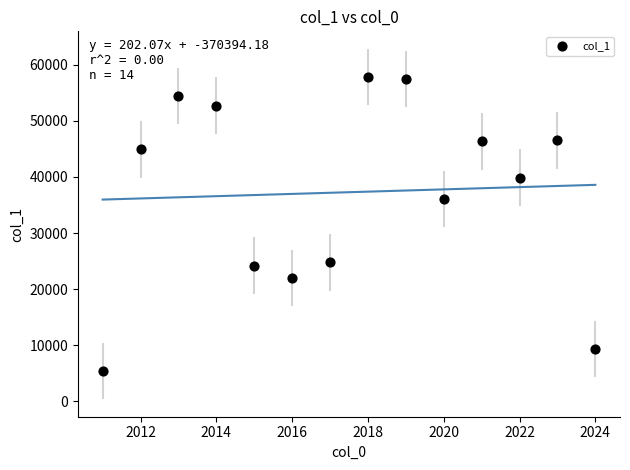

What Y value in the scatter plot is closest to 31609?

36102